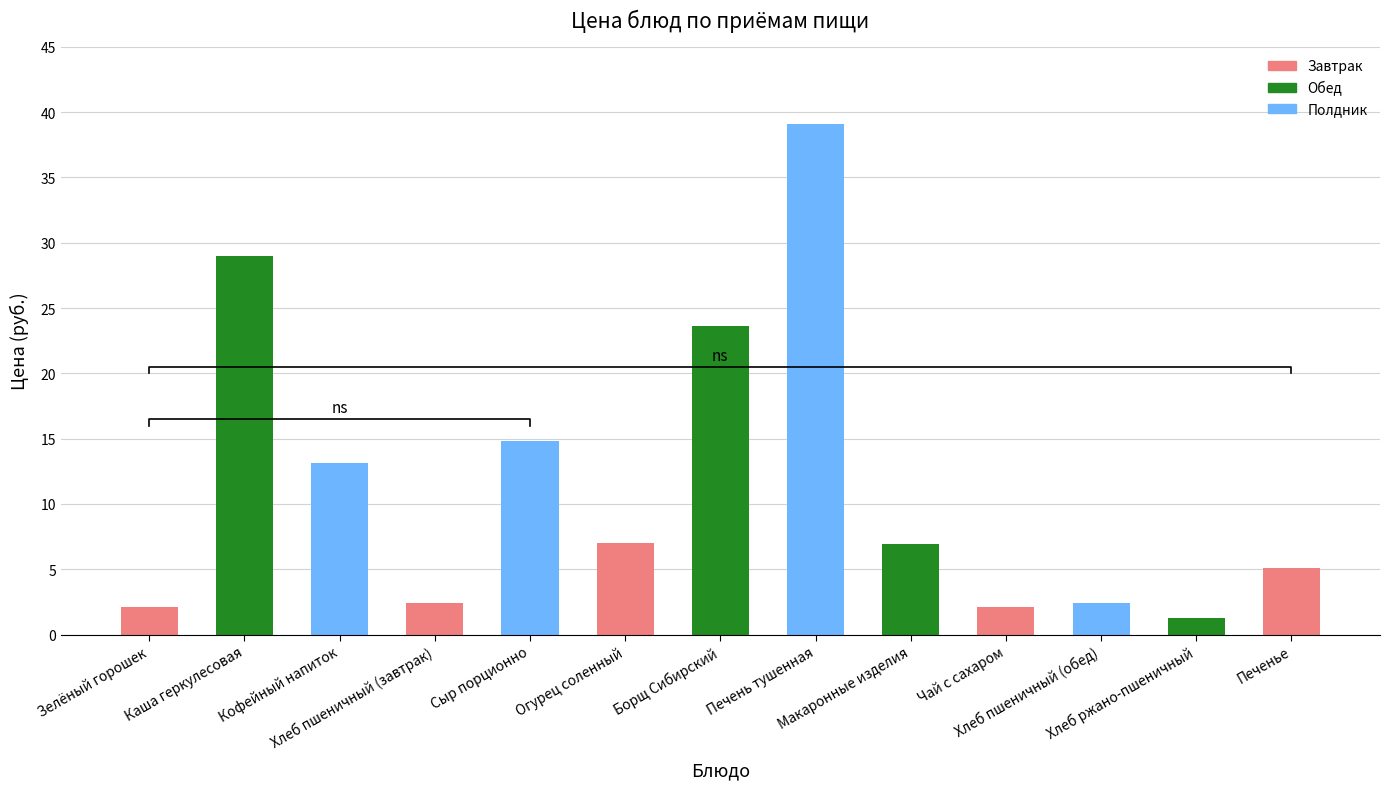

List the labels in order of value, largest first.

Печень тушенная, Каша геркулесовая, Борщ Сибирский, Сыр порционно, Кофейный напиток, Огурец соленный, Макаронные изделия, Печенье, Хлеб пшеничный (завтрак), Хлеб пшеничный (обед), Зелёный горошек, Чай с сахаром, Хлеб ржано-пшеничный